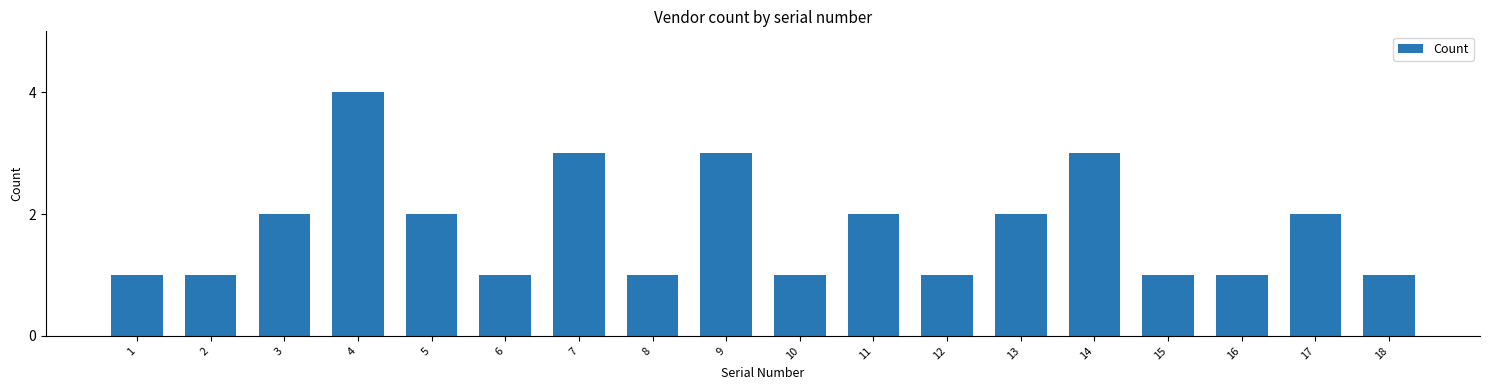

Reading left to right, what are all the values shown in this chart?

1	1	2	4	2	1	3	1	3	1	2	1	2	3	1	1	2	1